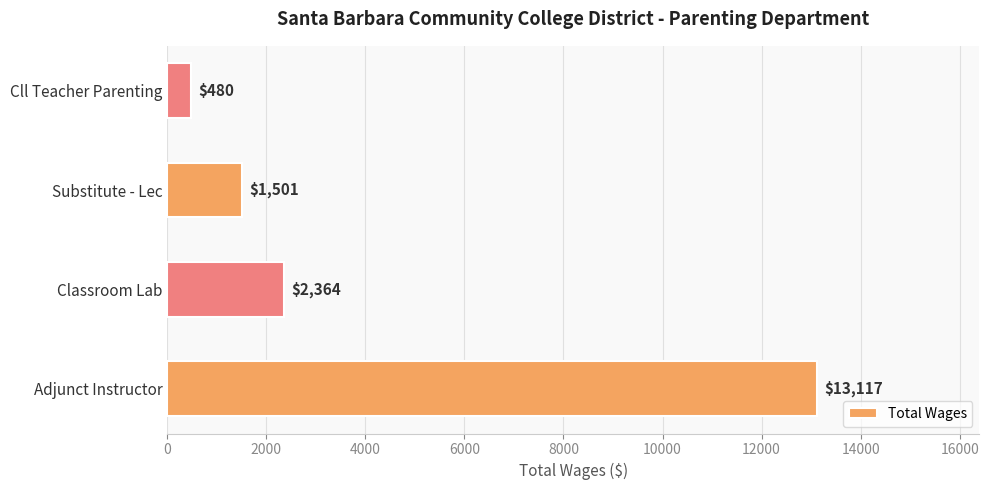

Approximately how many times larger is the value at Classroom Lab compared to Cll Teacher Parenting?

4.9